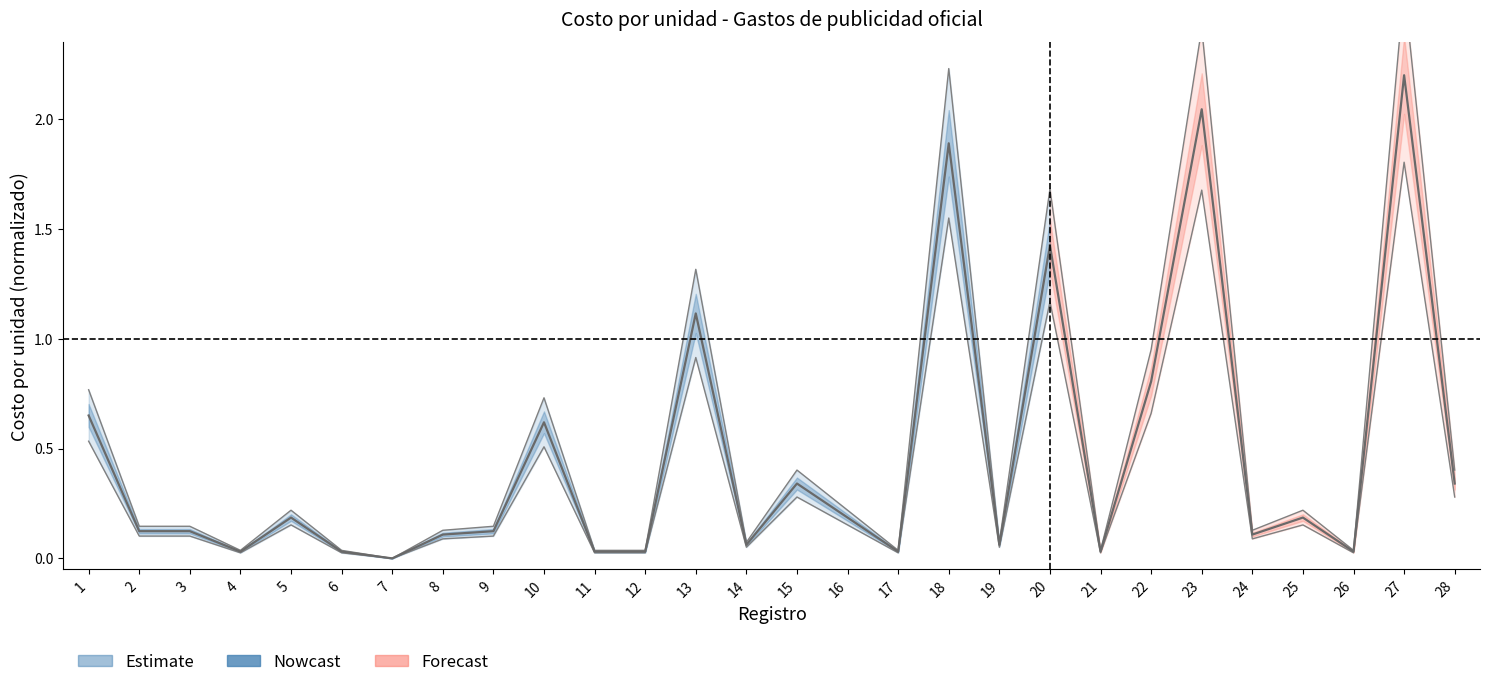

Between 11 and 18, which is larger?

18